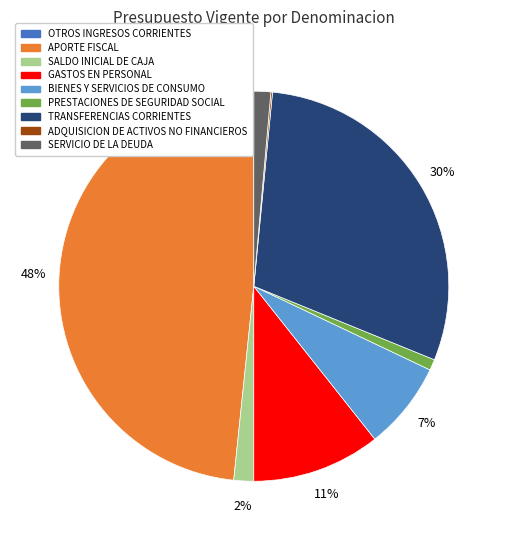

Is there any slice that represents more than half of the pie?

No